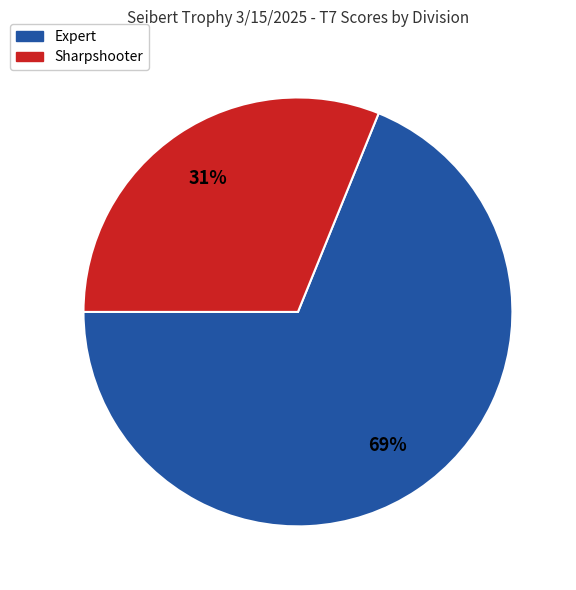

What percentage is the Expert slice, to the nearest percent?

69%